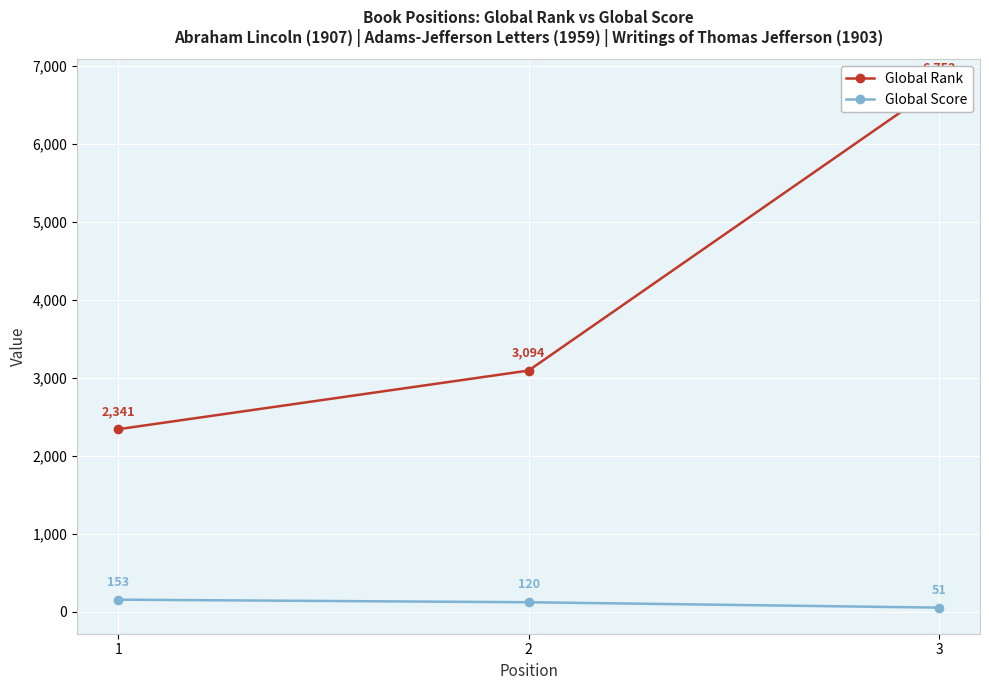

Which series has the widest spread of values?

Global Rank